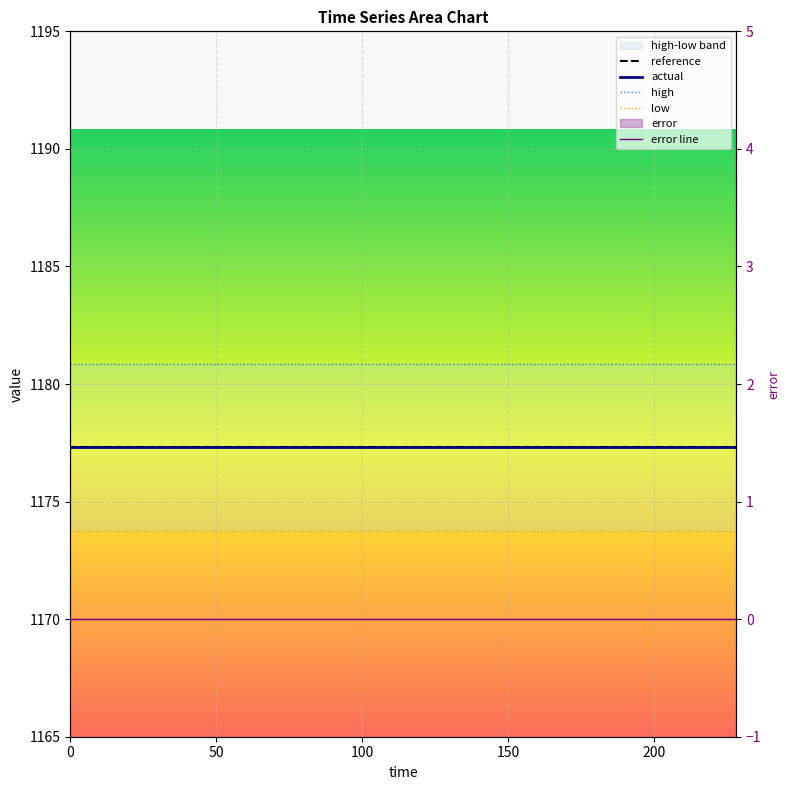

What position from the right is 50?

19